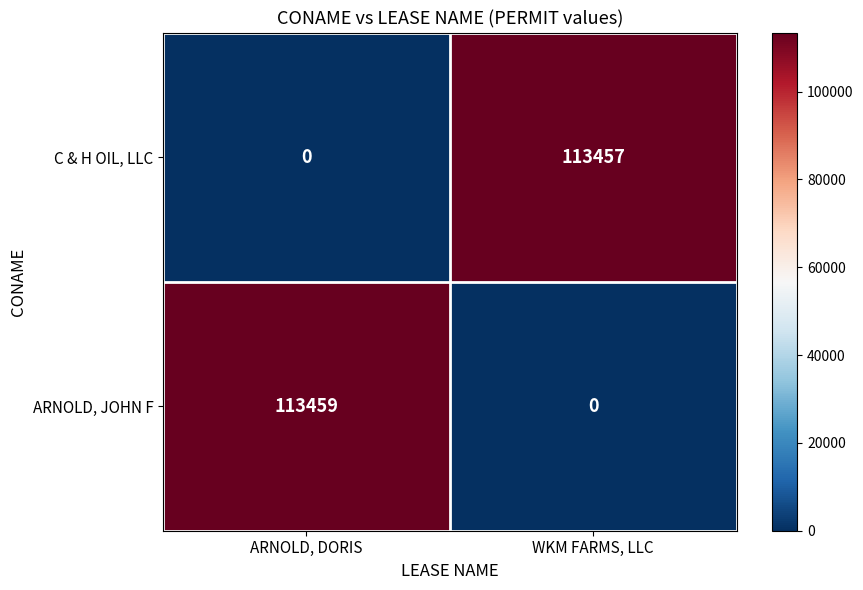

How many values in the ARNOLD, JOHN F series are below 113459?

1